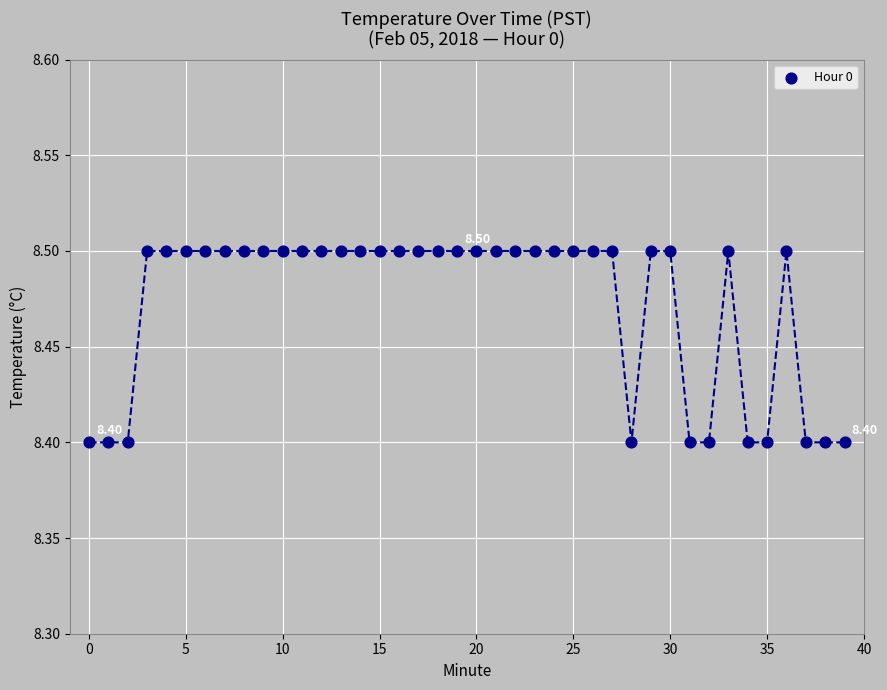

Count the number of points in this scatter plot.

40